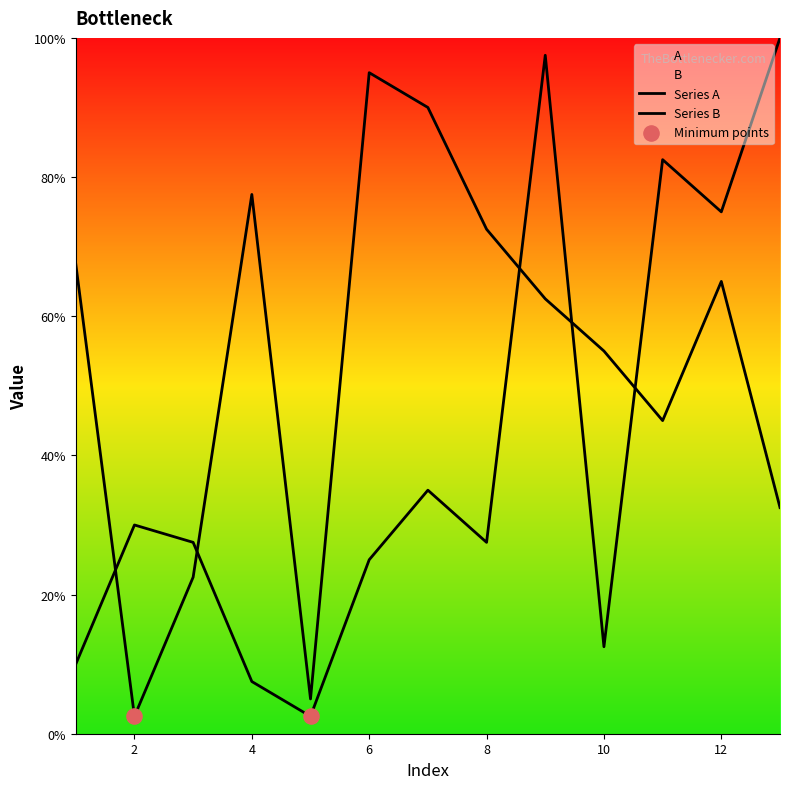

Which series has the largest Y range (max minus min)?

A